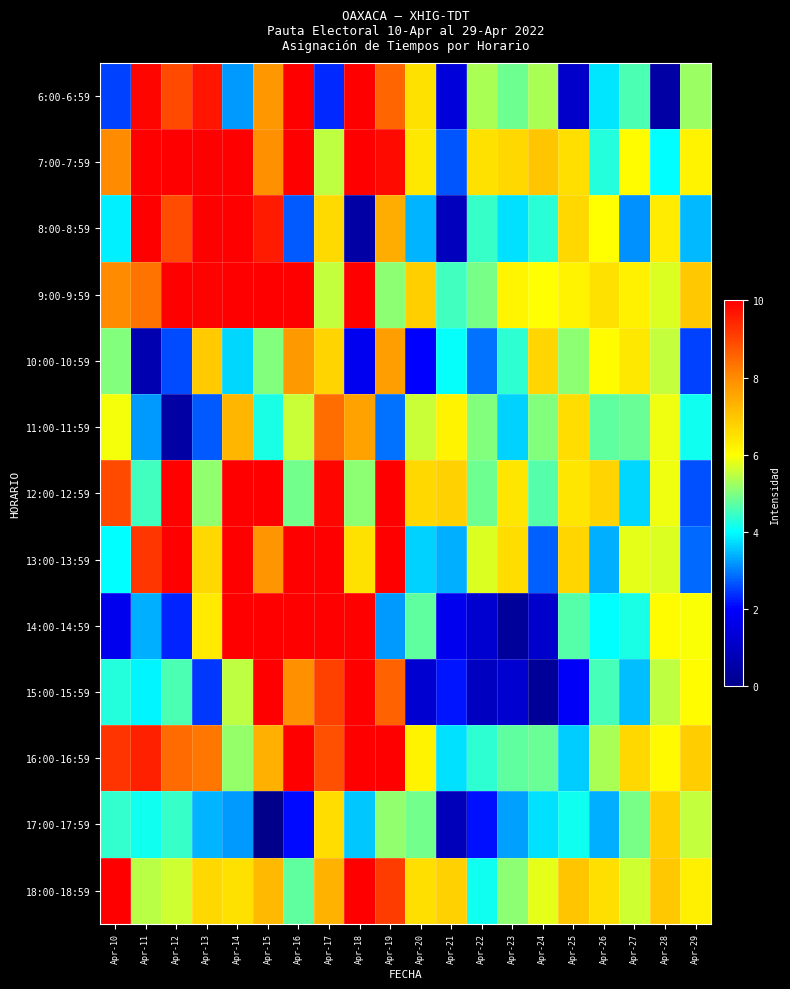

At which category does the chart reach its peak across all series?

Apr-16